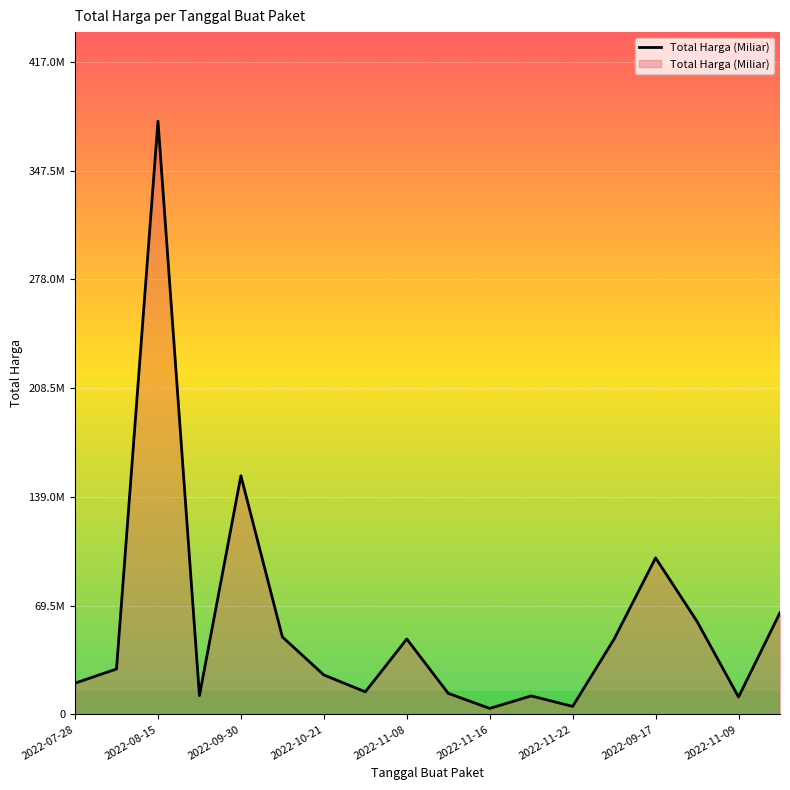

What is the value of the 3rd point from the left?

3.8